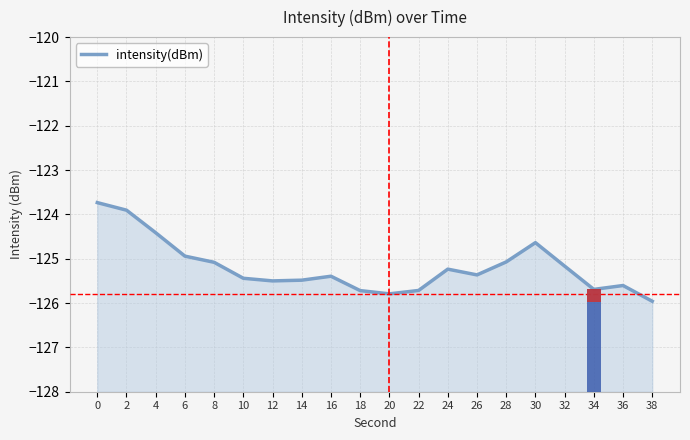

Count the number of categories in the chart.

20